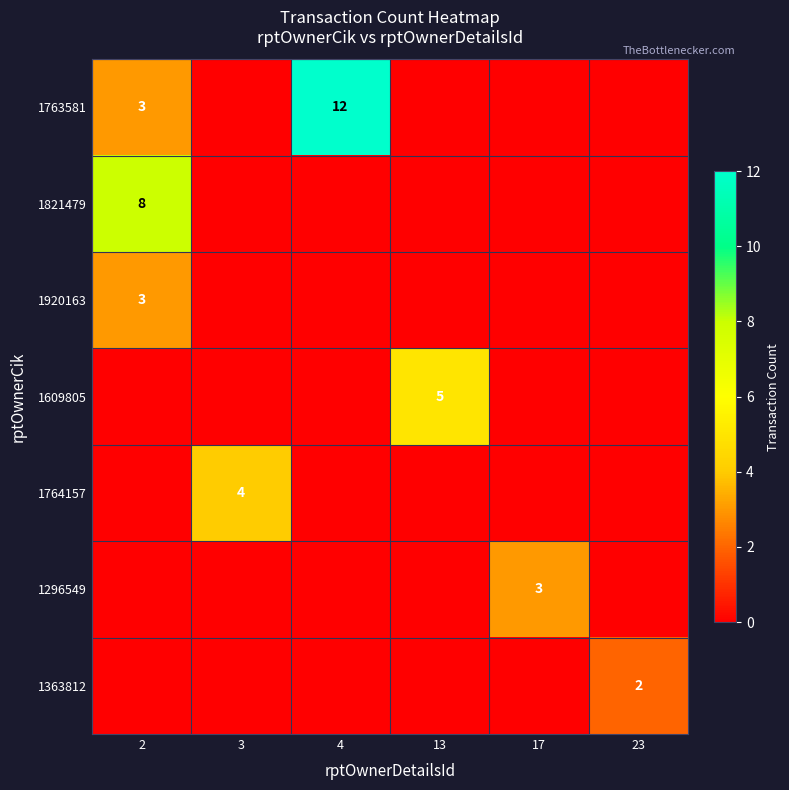

The 1296549 series shows 3 at 17. True or false?

True